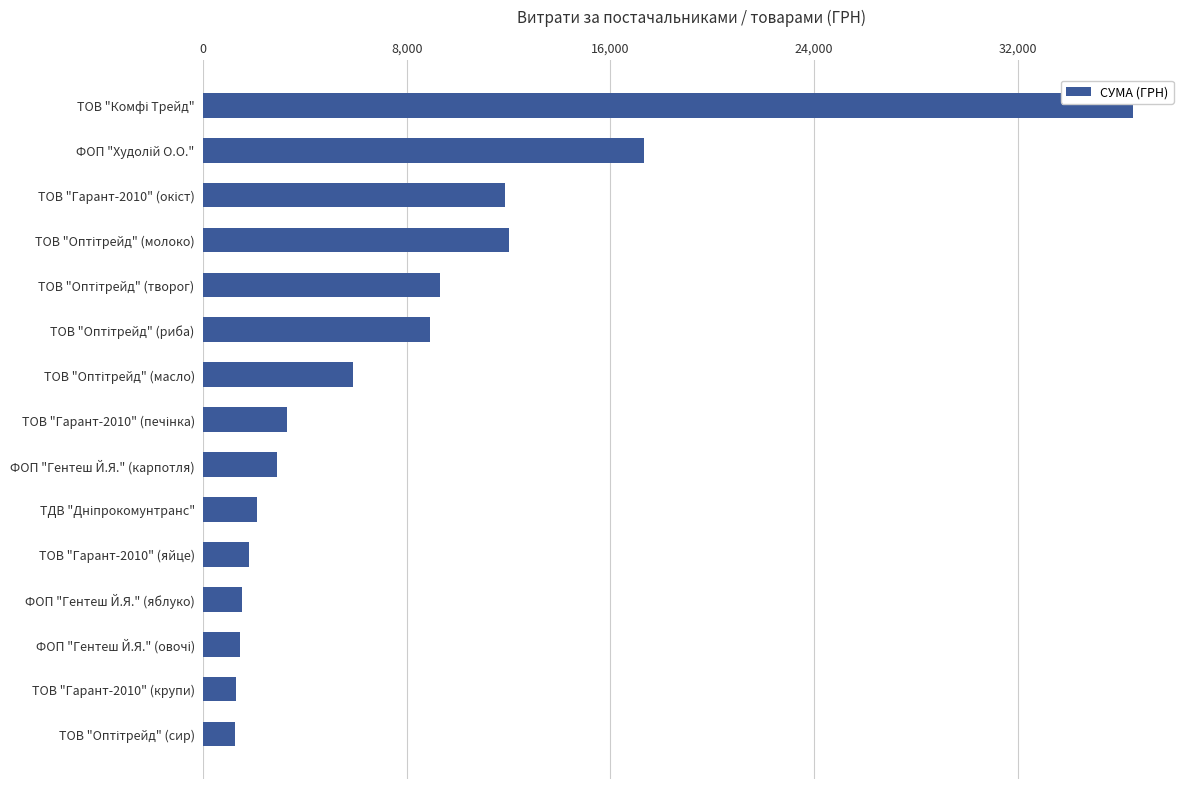

What is the average value?

7841.2